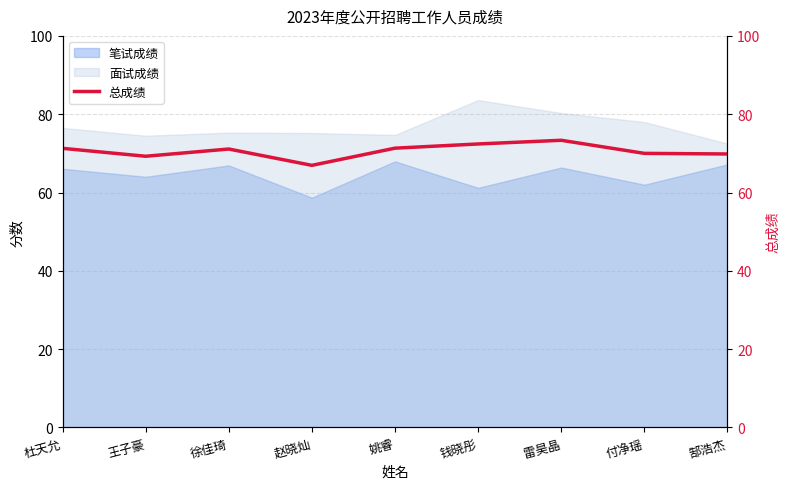

Reading left to right, extract all data points from this chart.

杜天允=71.3	王子豪=69.3	徐佳琦=71.1	赵晓灿=66.9	姚睿=71.3	钱晓彤=72.4	雷昊晶=73.3	付净瑶=70.0	郜浩杰=69.8